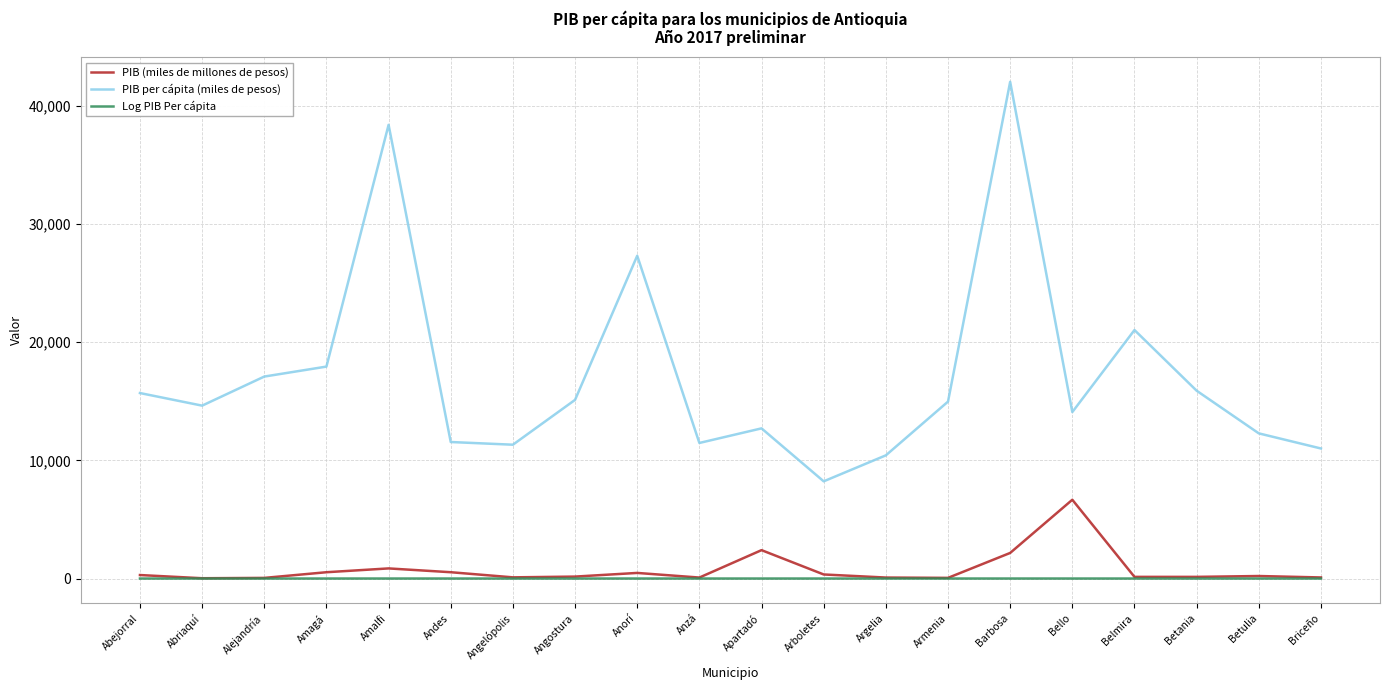

Is it true that PIB (miles de millones de pesos) equals 478.4 at Anorí?

True